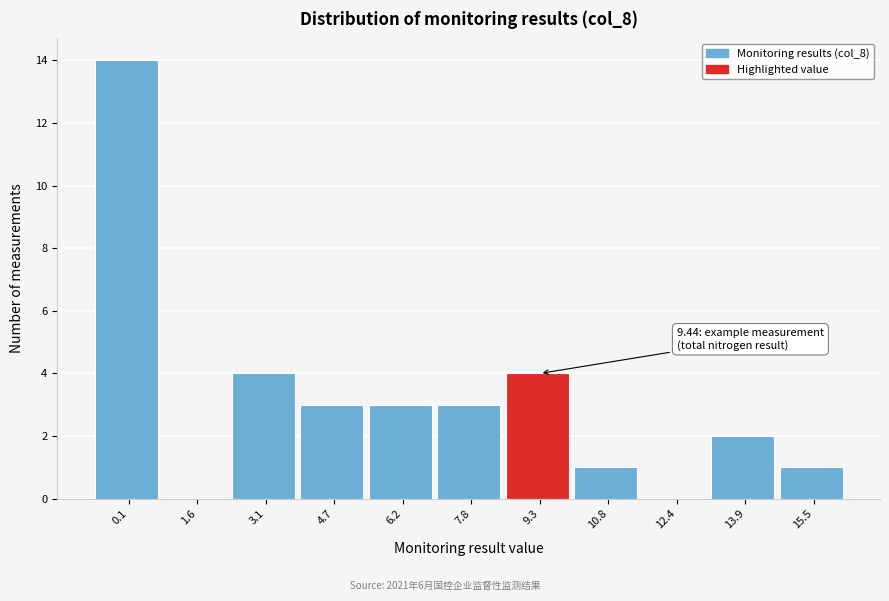

Reading right to left, transcribe all the data shown in this chart.

15.5=1	13.9=2	12.4=0	10.8=1	9.3=4	7.8=3	6.2=3	4.7=3	3.1=4	1.6=0	0.1=14